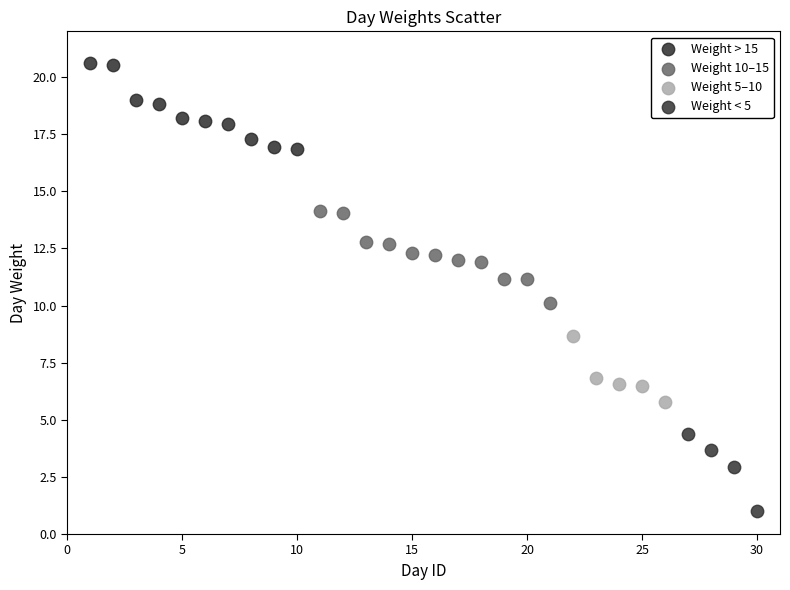

Which series contains the highest Y value?

Weight > 15